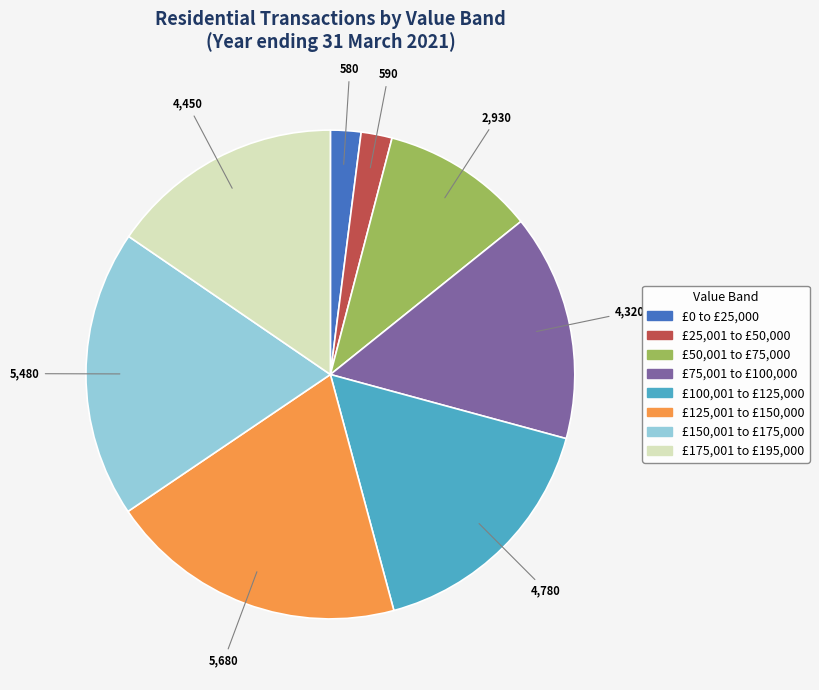

Is there a majority slice in this chart?

No